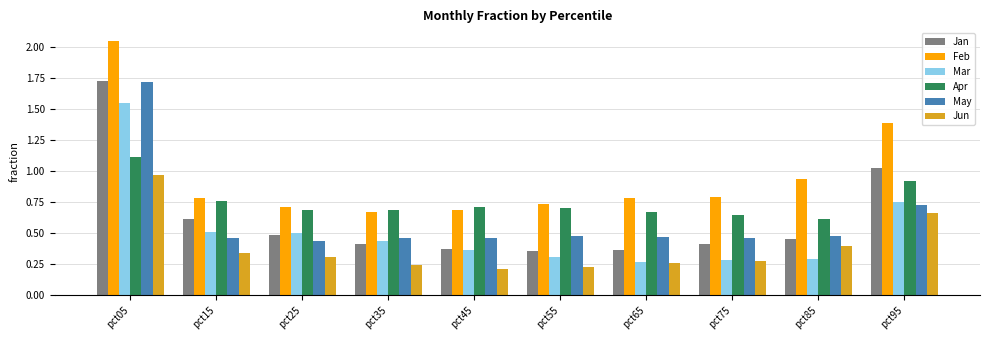

The Mar series shows 0.5 at pct25. True or false?

True